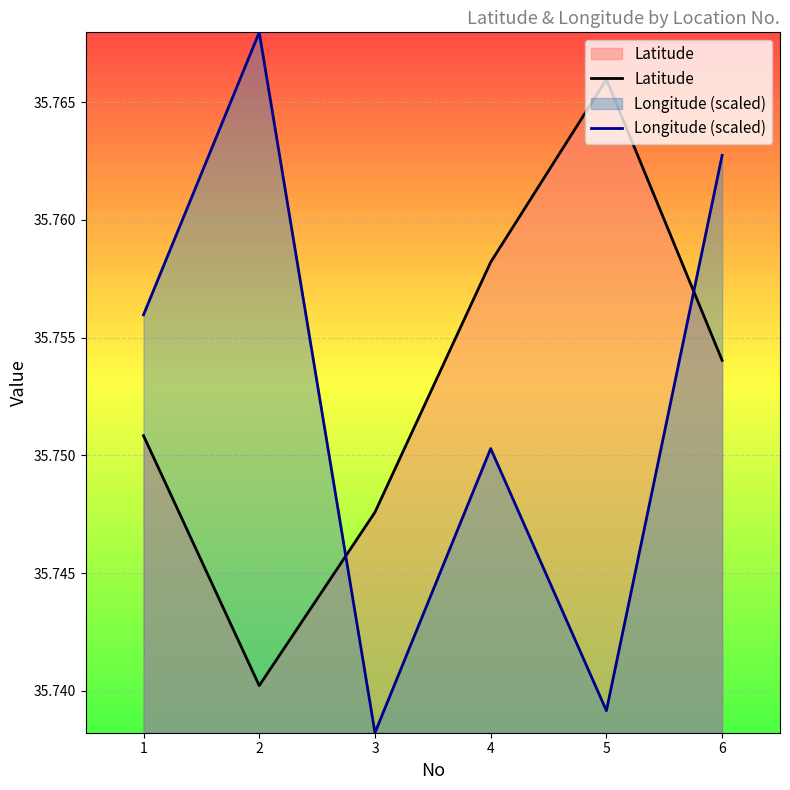

Rank the series by their average value, from highest to lowest.

Latitude, Longitude (scaled)